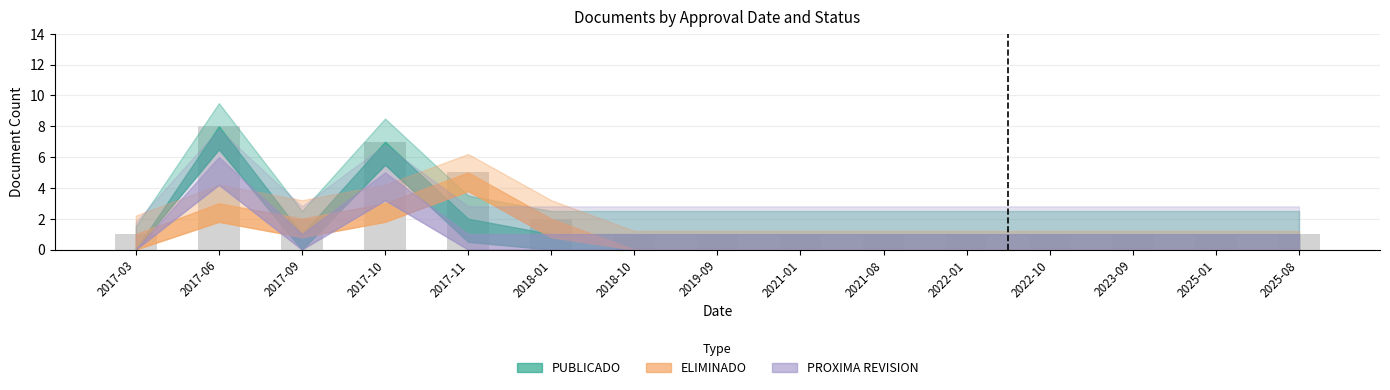

What is the label of the 13th bar from the right?

2017-09